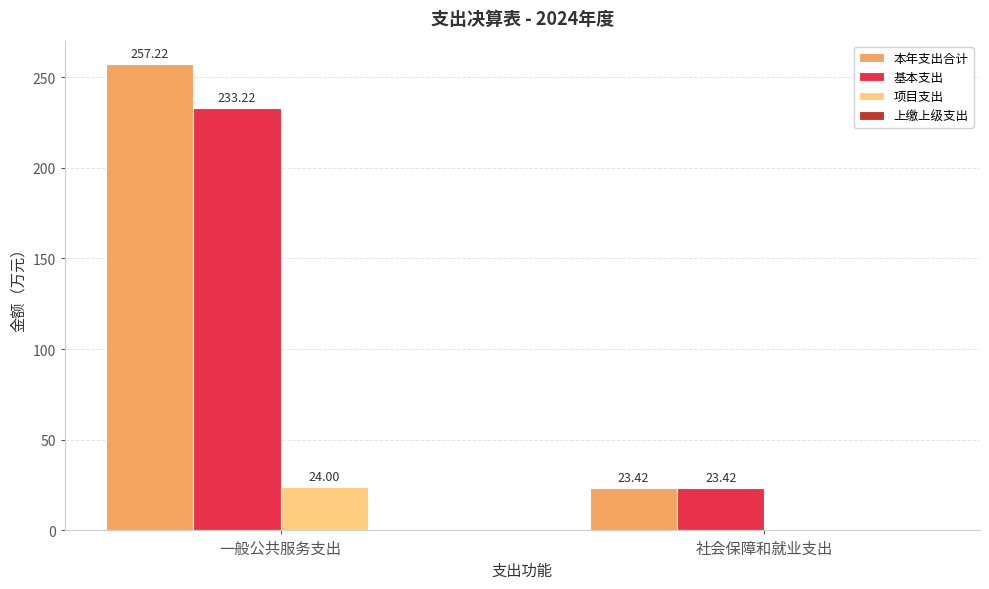

What is the sum of all 本年支出合计 values?

280.6